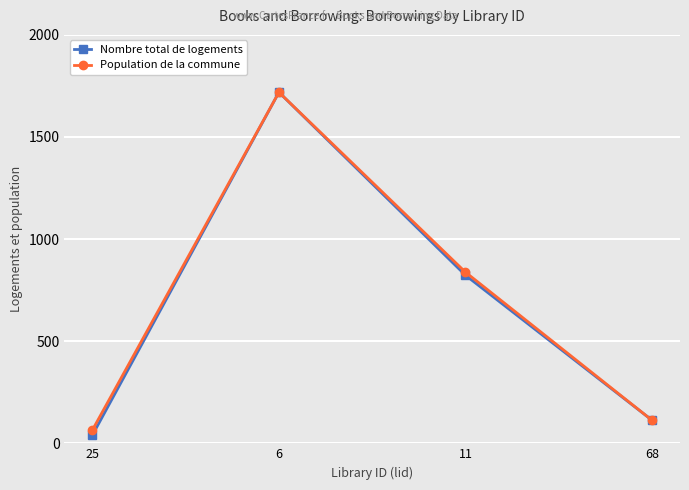

At how many categories does at least one series exceed 1680?

1